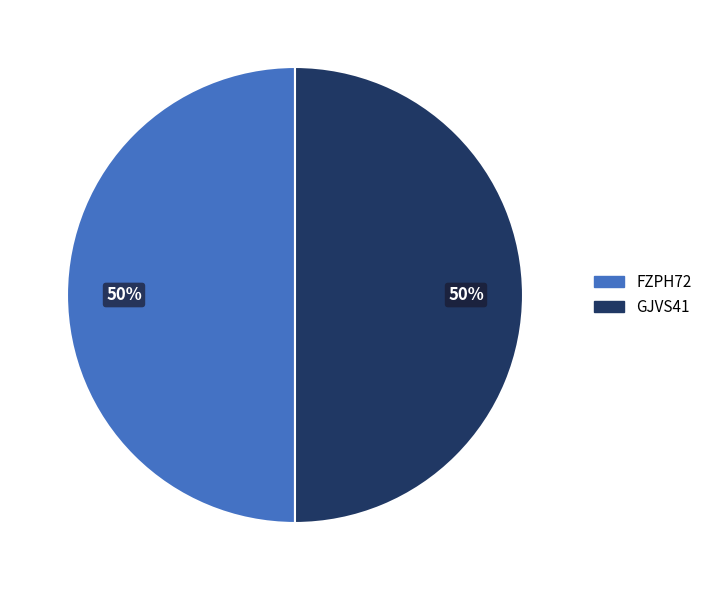

What is the ratio of the value at GJVS41 to the value at FZPH72?

1.0